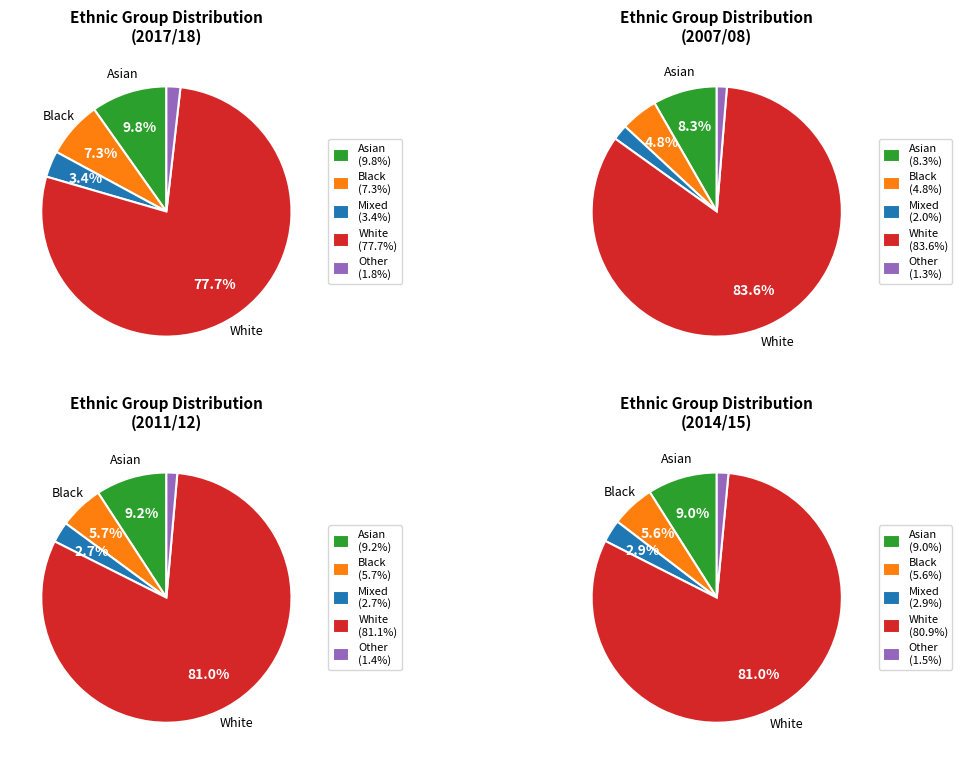

How much of the chart is everything except 2017/18?

90.1%